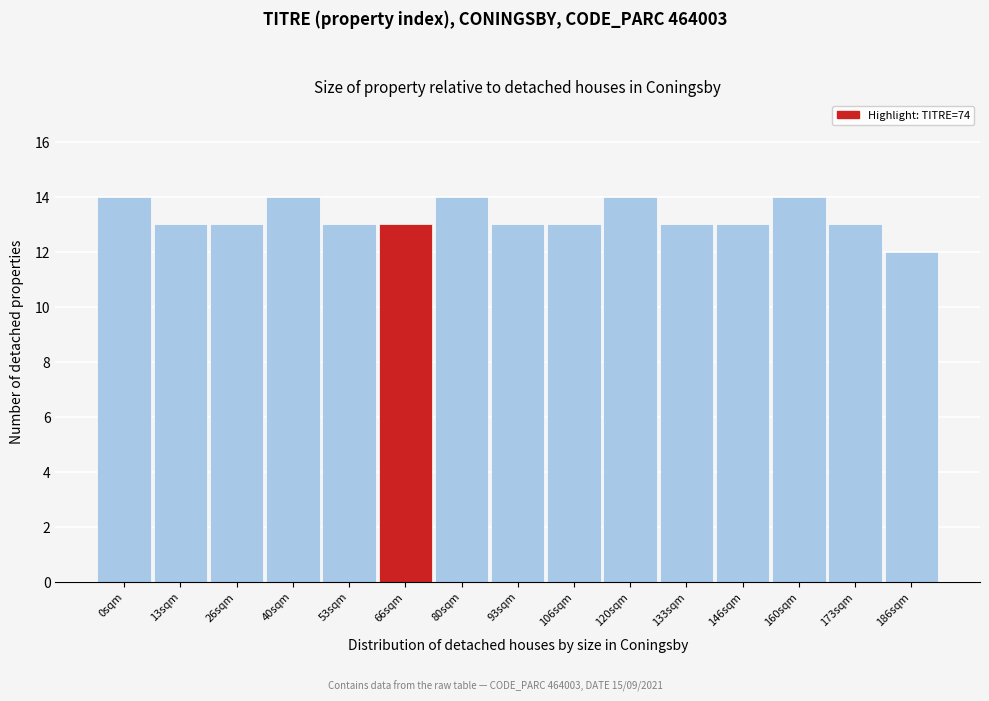

Reading left to right, list all the values displayed in this chart.

0sqm=14	13sqm=13	26sqm=13	40sqm=14	53sqm=13	66sqm=13	80sqm=14	93sqm=13	106sqm=13	120sqm=14	133sqm=13	146sqm=13	160sqm=14	173sqm=13	186sqm=12